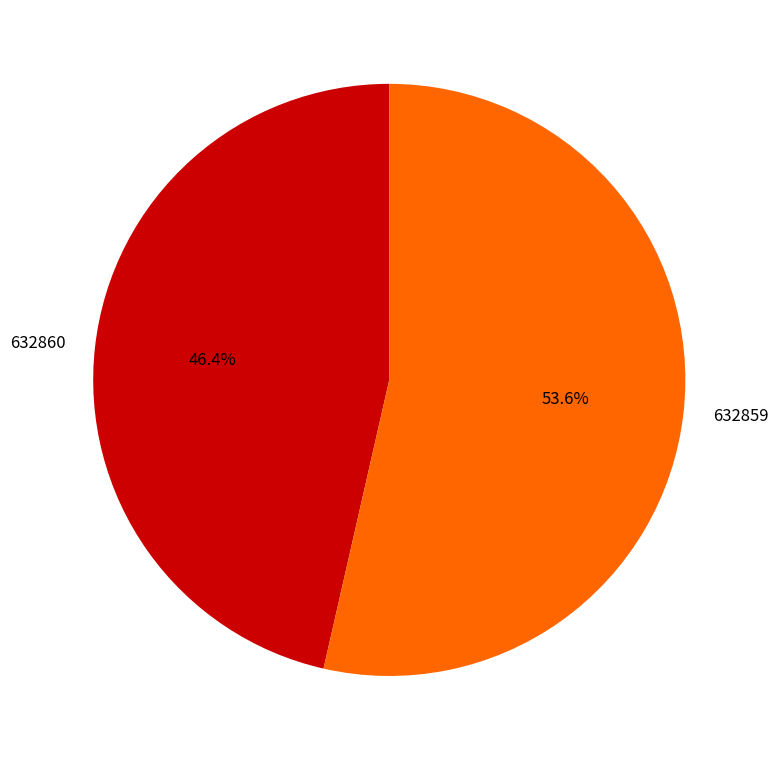

Which category accounts for the majority?

632859